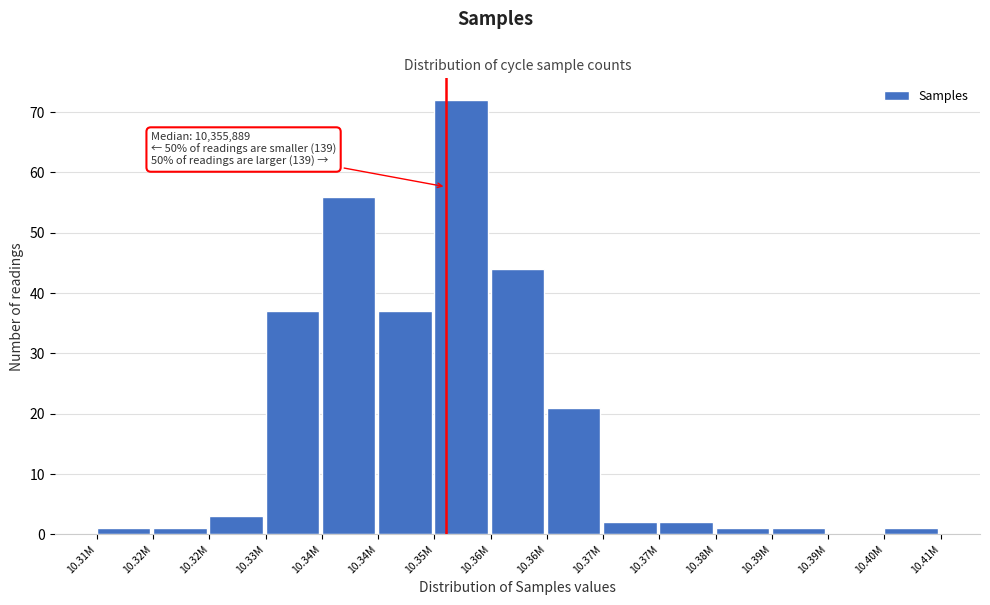

How many data points does each series have?

15